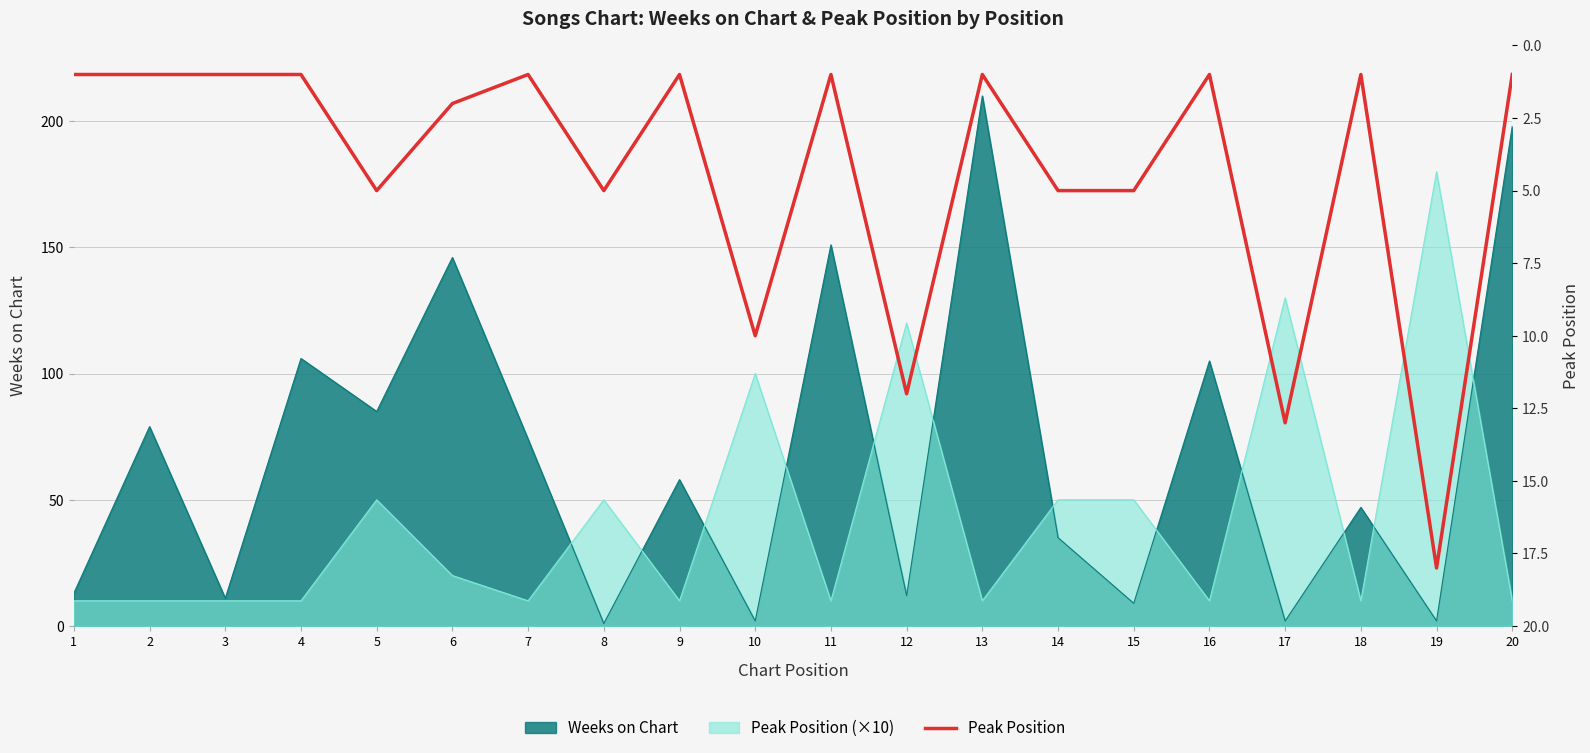

True or false: the data has more than 1 interior local peaks.

True